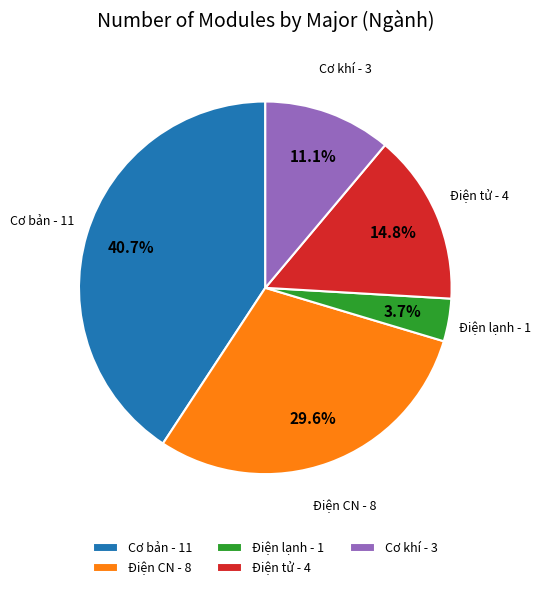

Rank the categories by value from lowest to highest.

Điện lạnh, Cơ khí, Điện tử, Điện CN, Cơ bản